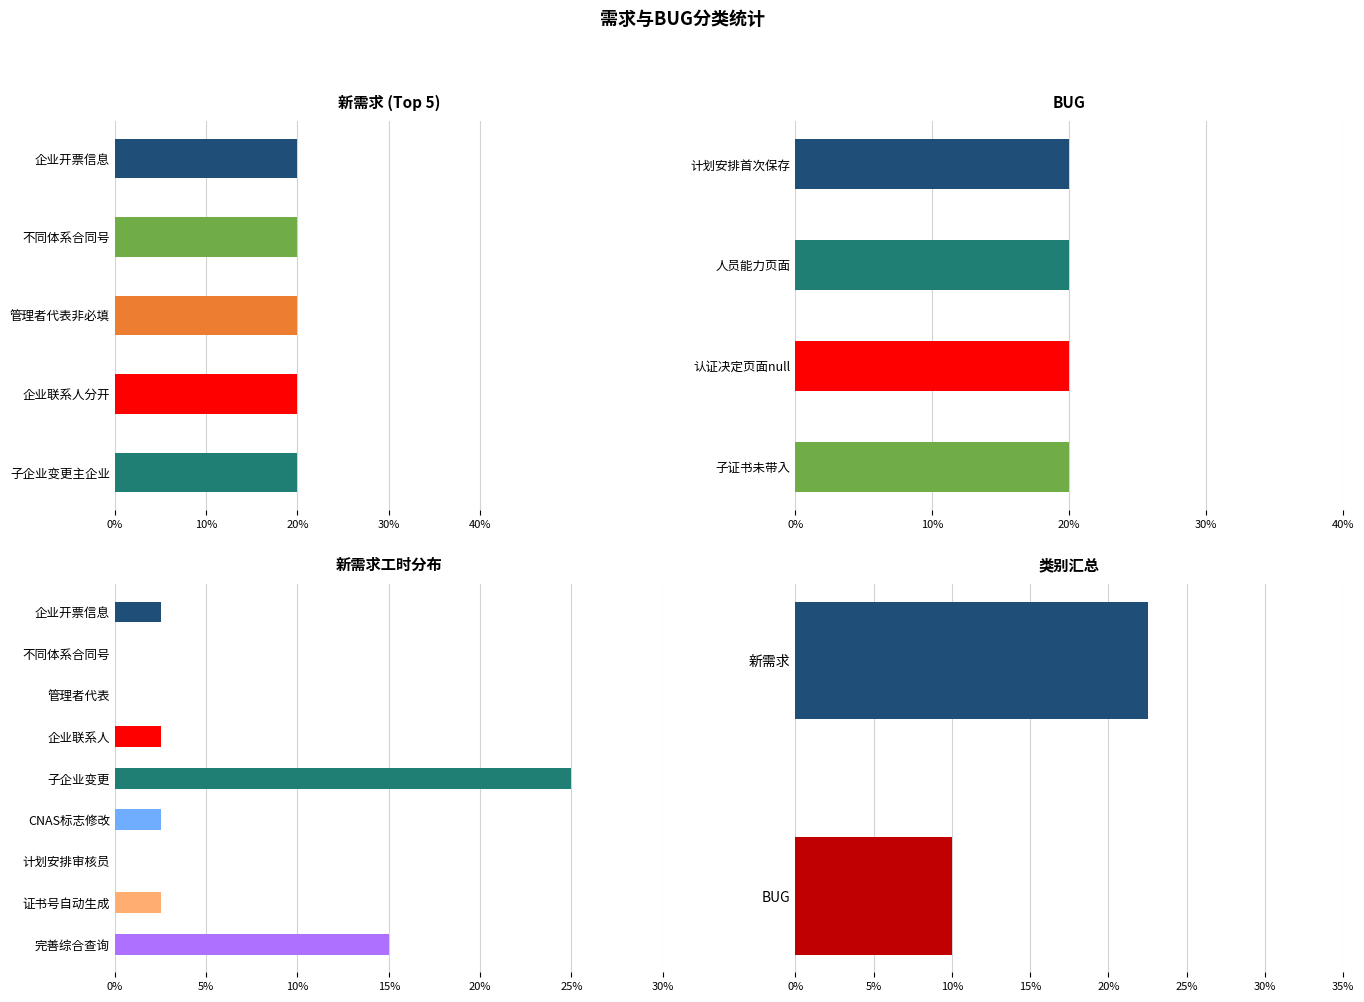

What is the average value?

6